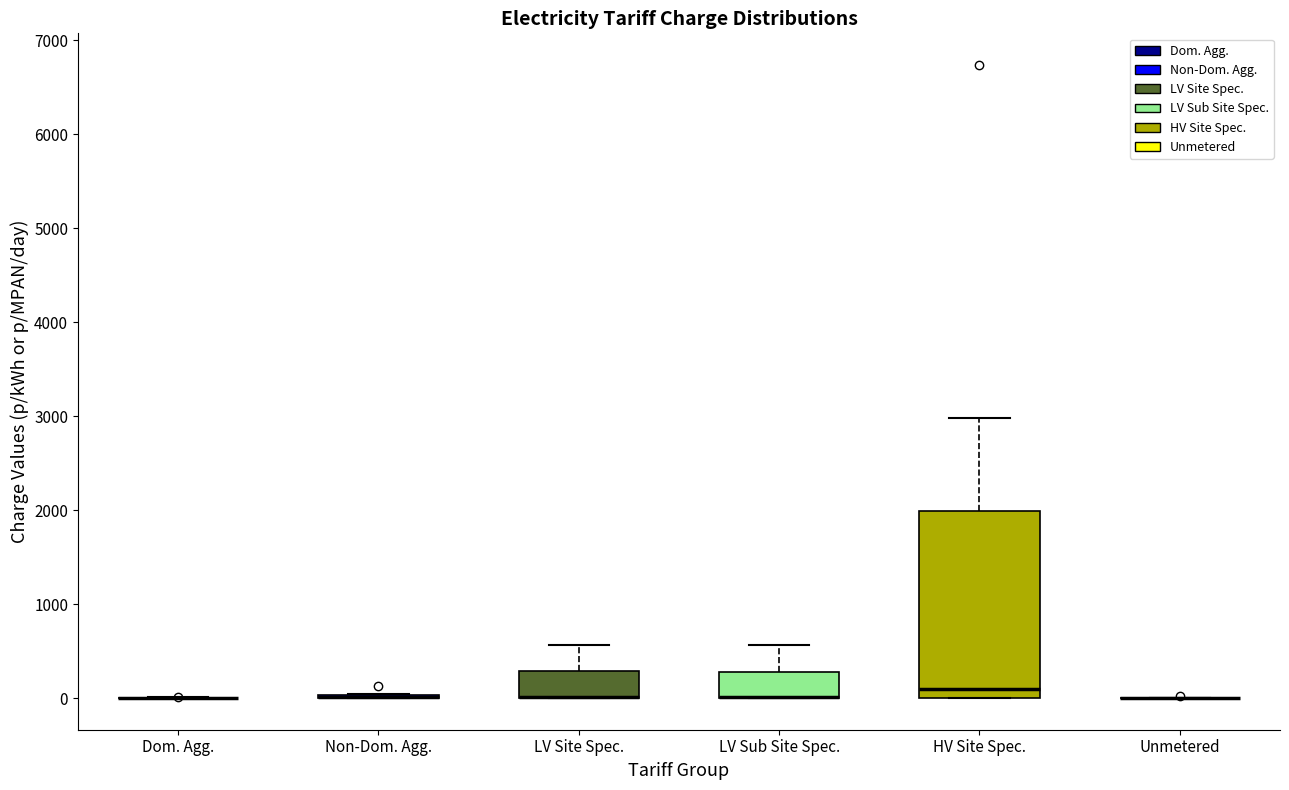

Reading left to right, read every box against the y-axis: the position of its median line, the range the box covers, and the ends of its whiskers. The values are not printed on the chart, so give them approximately, as read against the axis.

Dom. Agg.: box collapsed to a line at 0, whiskers 0 to 0
Non-Dom. Agg.: box collapsed to a line at 0, whiskers 0 to 0
LV Site Spec.: median 0 (drawn on the box's lower edge), box 0 to 300, whiskers 0 to 600
LV Sub Site Spec.: median 0 (drawn on the box's lower edge), box 0 to 300, whiskers 0 to 600
HV Site Spec.: median 100, box 0 to 2000, whiskers 0 to 3000
Unmetered: box collapsed to a line at 0, whiskers 0 to 0